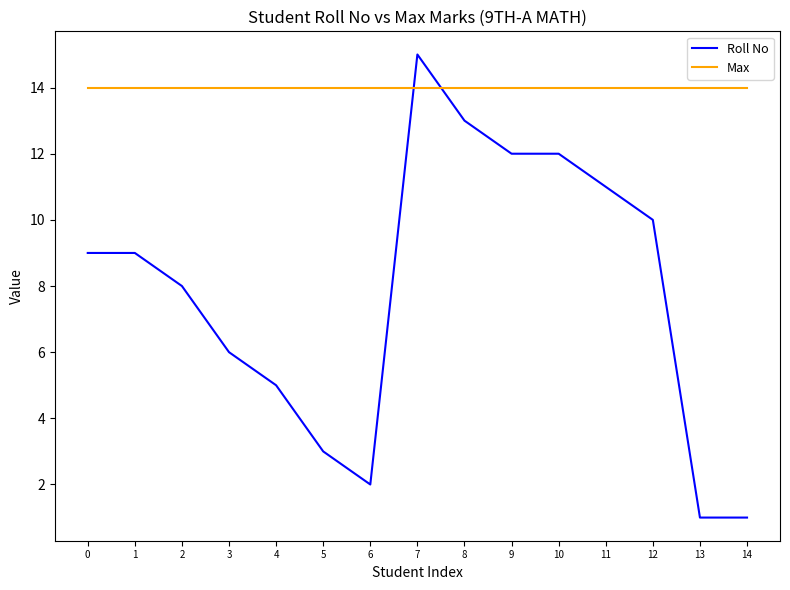

What is the sum of all Roll No values?

117